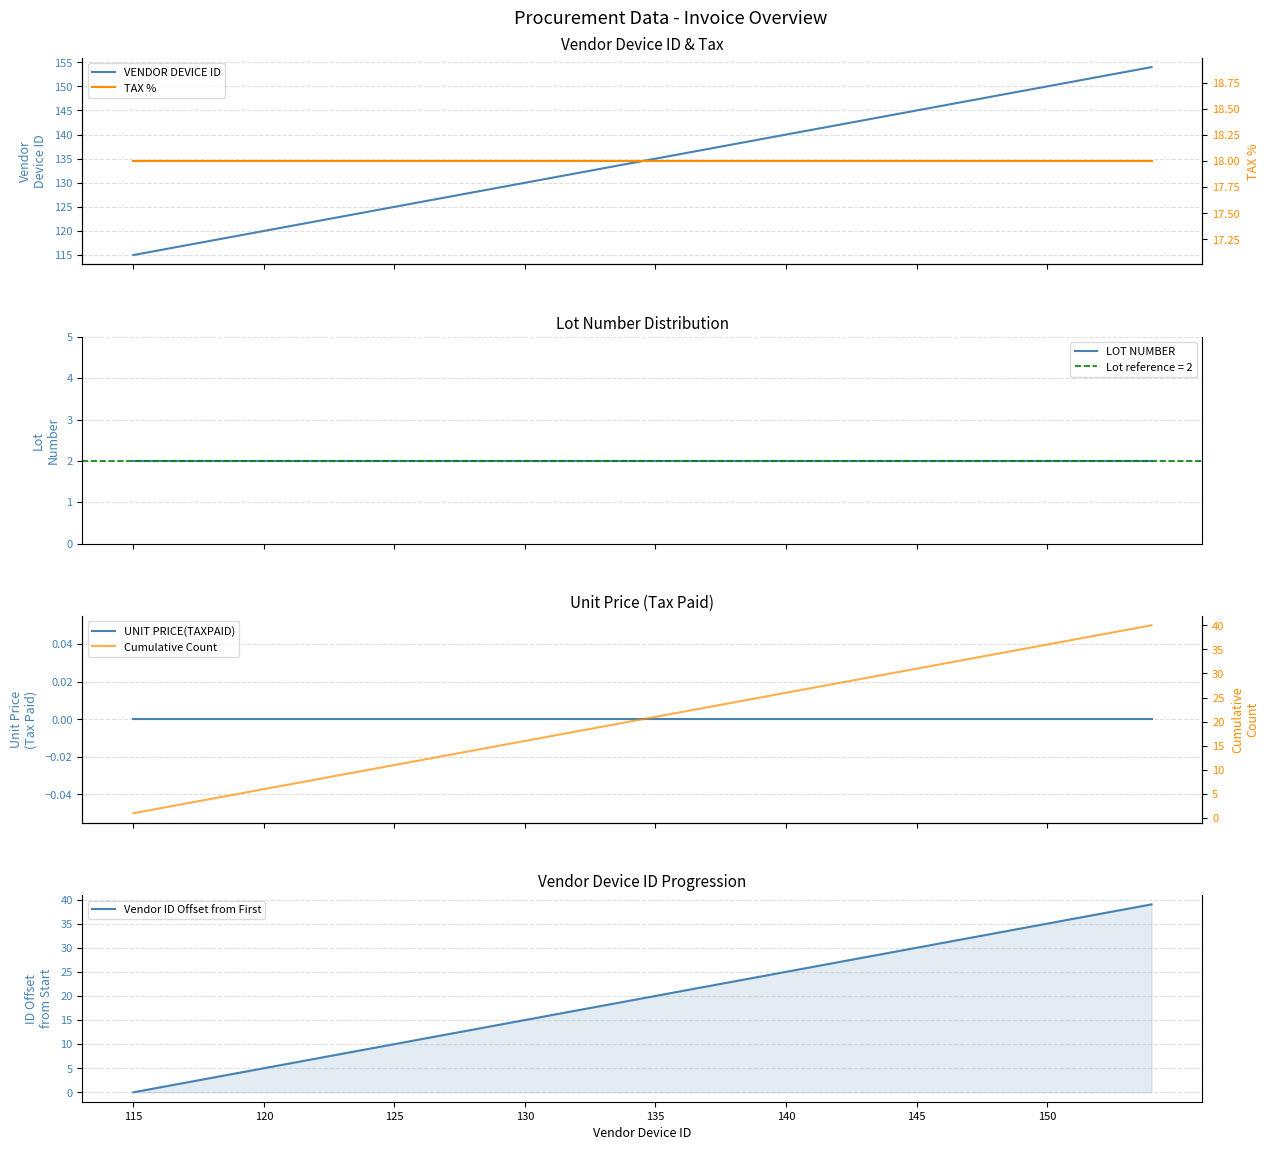

Which category has the lowest value across all series?

115